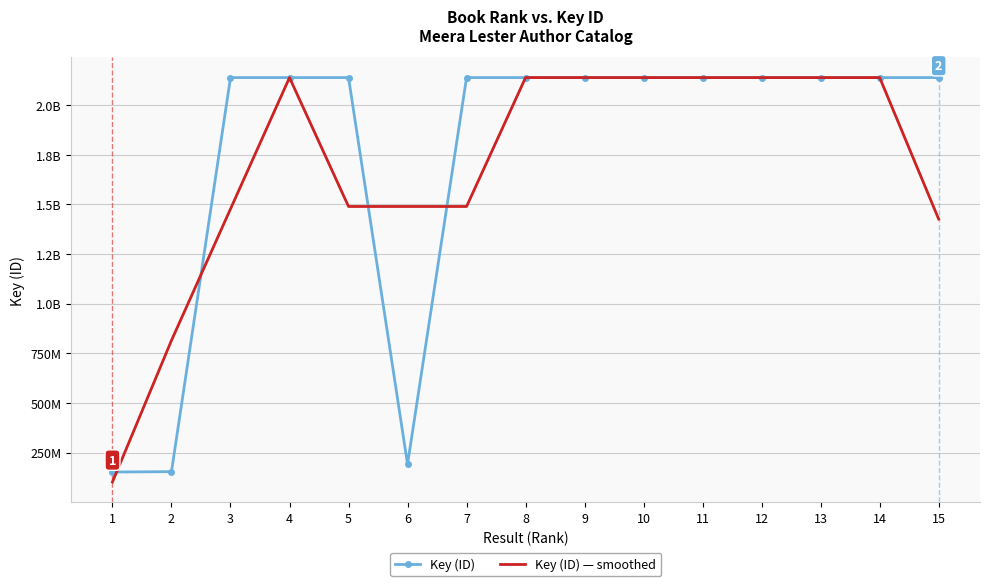

The Key (ID) — smoothed series shows 2206191538.2 at 3. True or false?

False